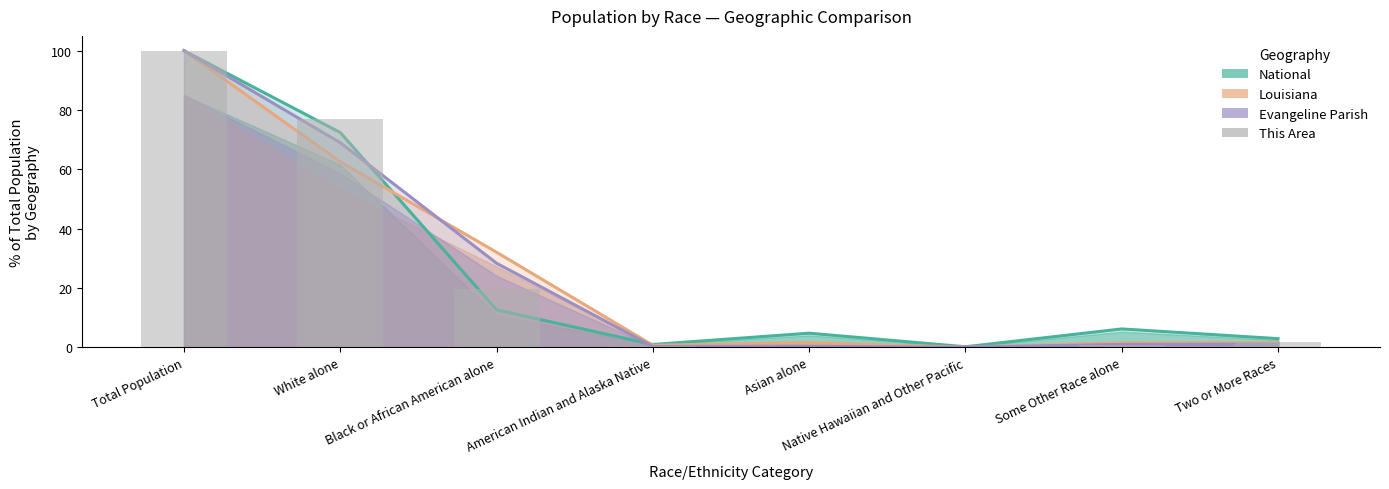

Where does the National series first go above 6?

Total Population